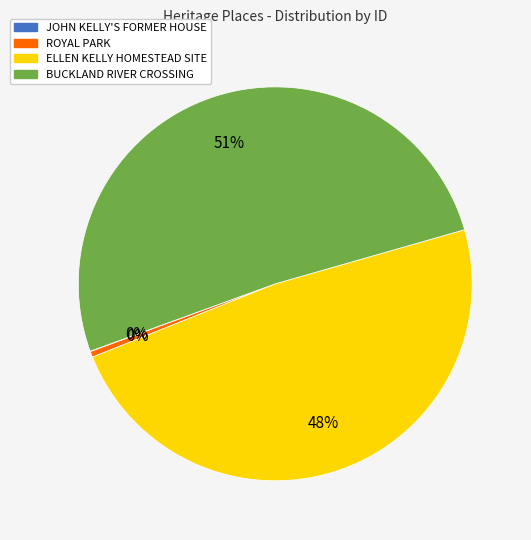

To the nearest percent, what is the difference between the ROYAL PARK and ELLEN KELLY HOMESTEAD SITE slice percentages?

48%